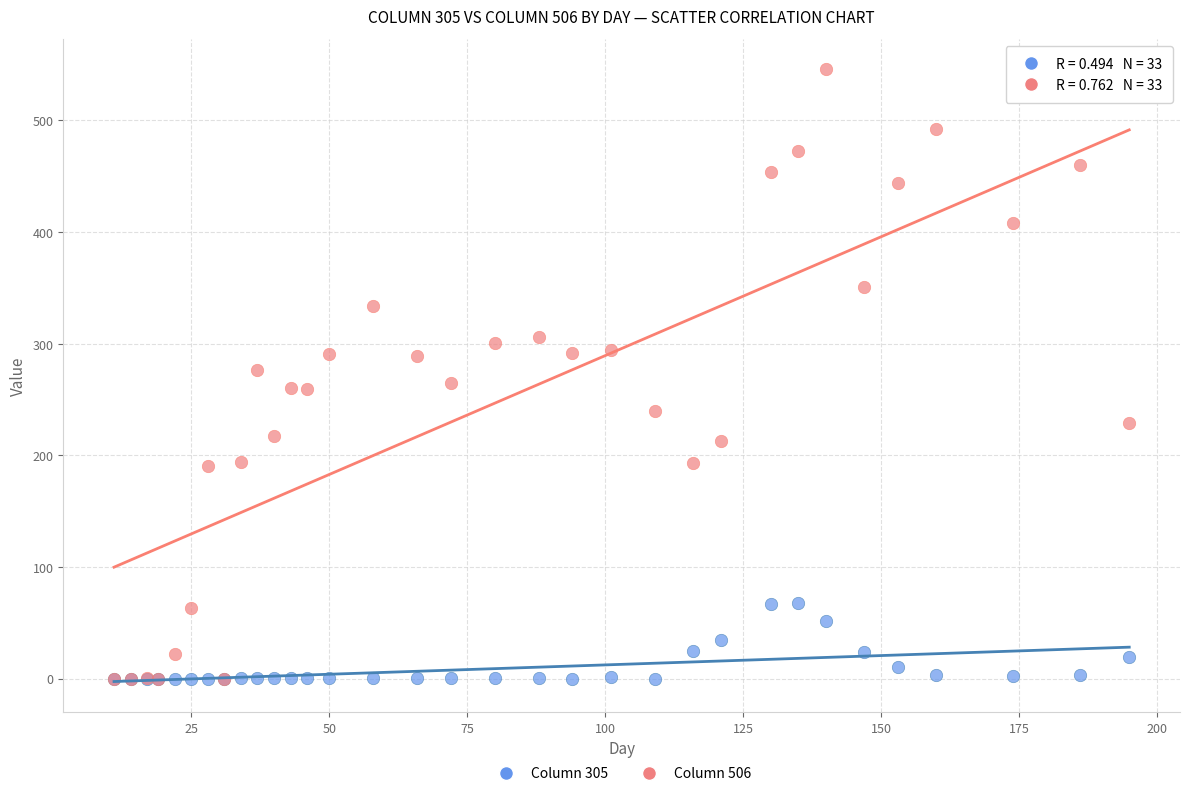

What are all the series names shown in the legend?

Column 305, Column 506